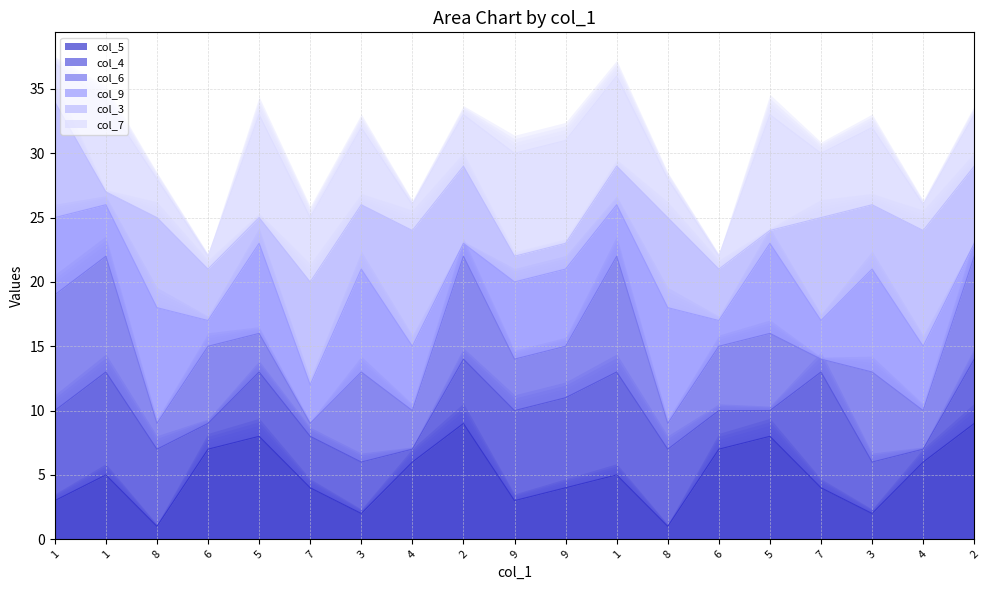

How many data points in col_9_line are above 21?

7